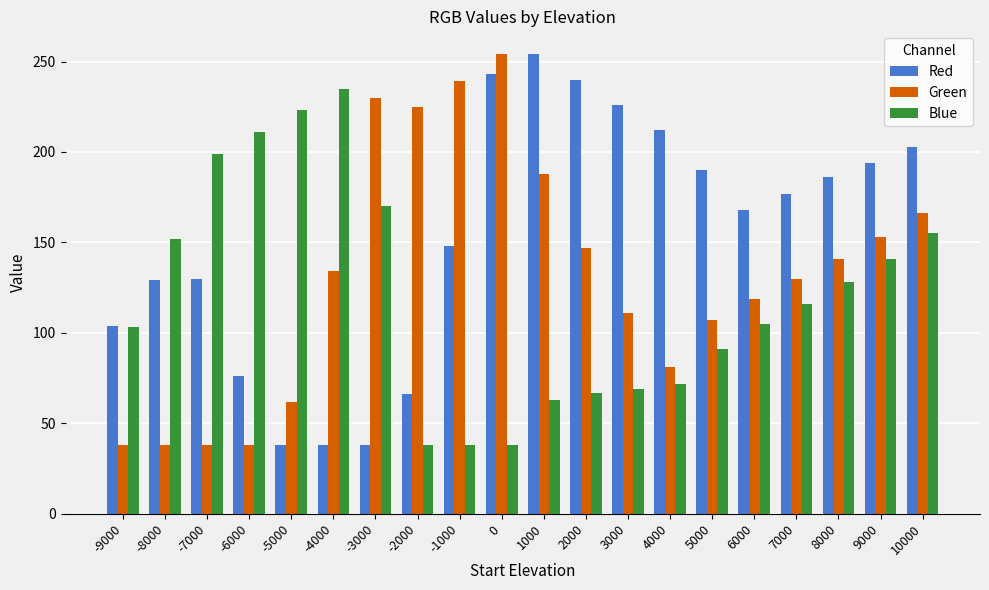

What is the difference between the second highest and second lowest values in the Blue series?

185